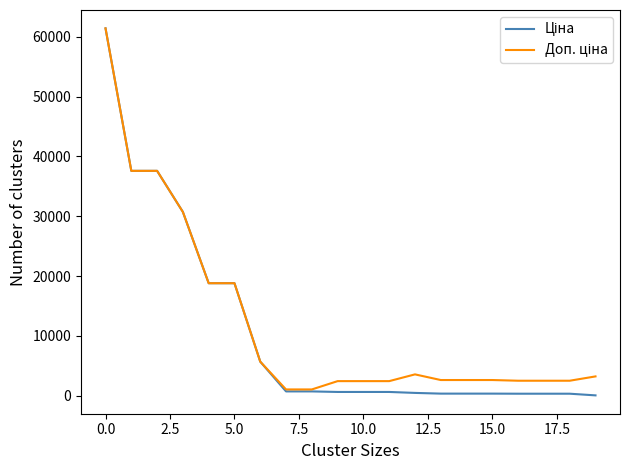

What is the greatest value displayed?

61434.3